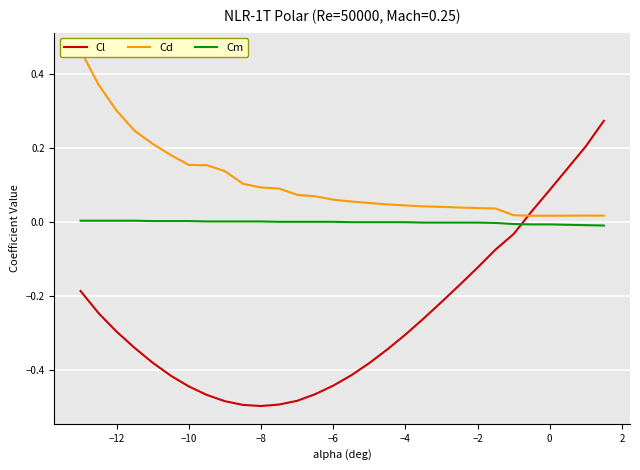

Which series has the largest total across all categories?

Cd